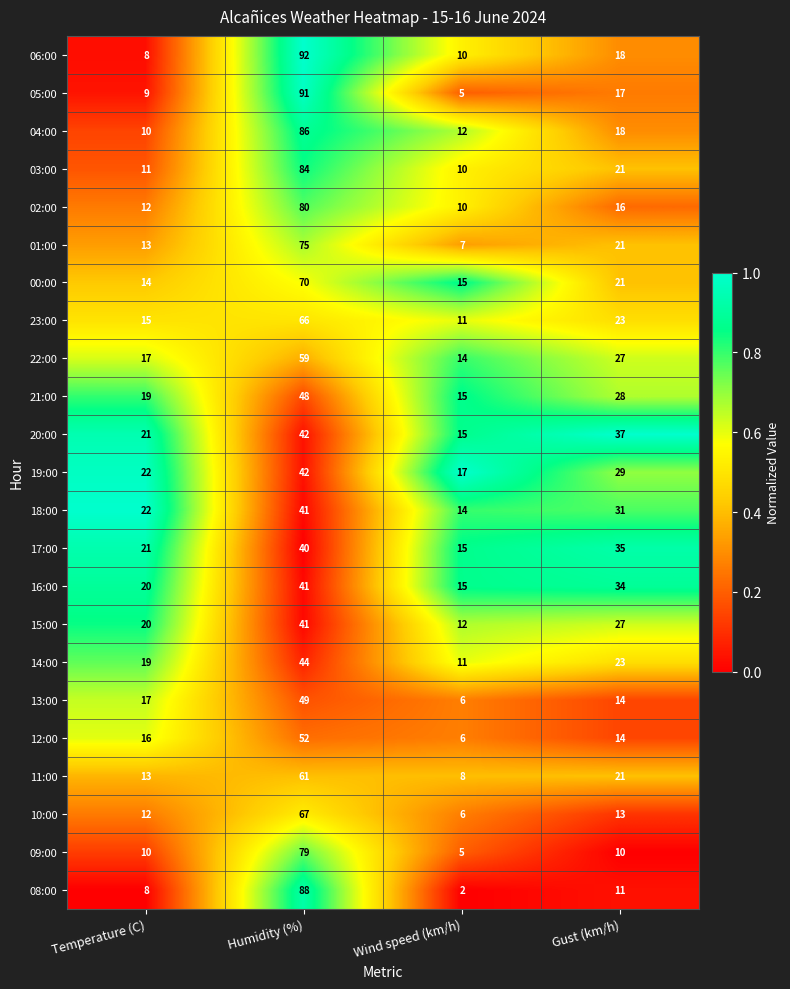

True or false: 10:00 has a value of 13 at Gust (km/h).

True